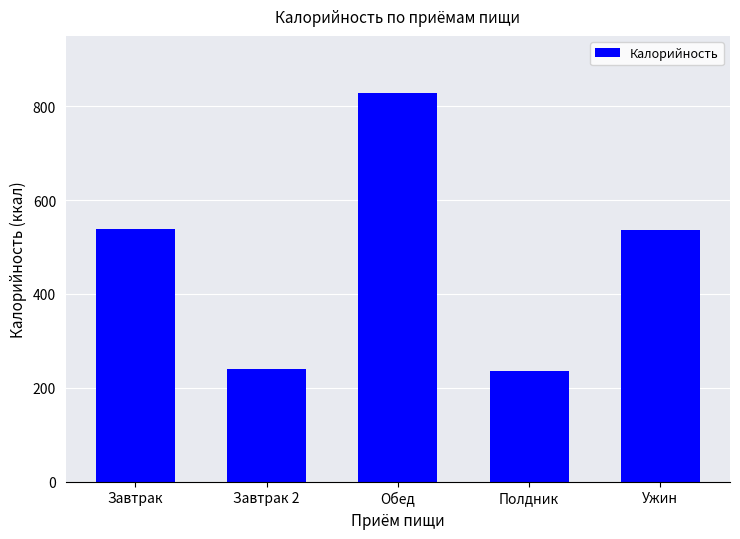

What is the value of the 2nd bar from the left?

239.5